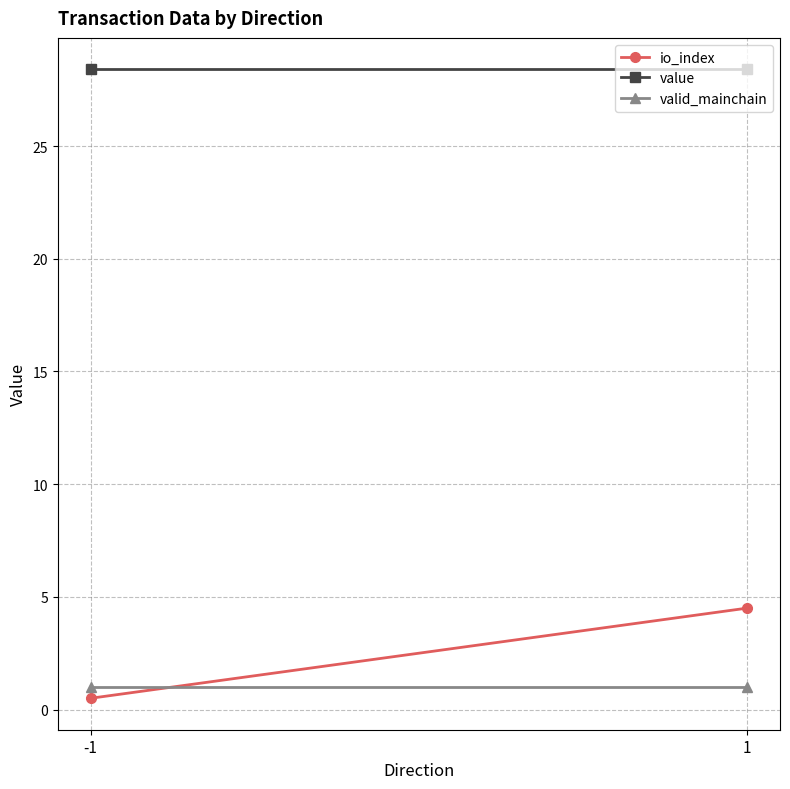

Rank the series at 1 from highest to lowest value.

value, io_index, valid_mainchain